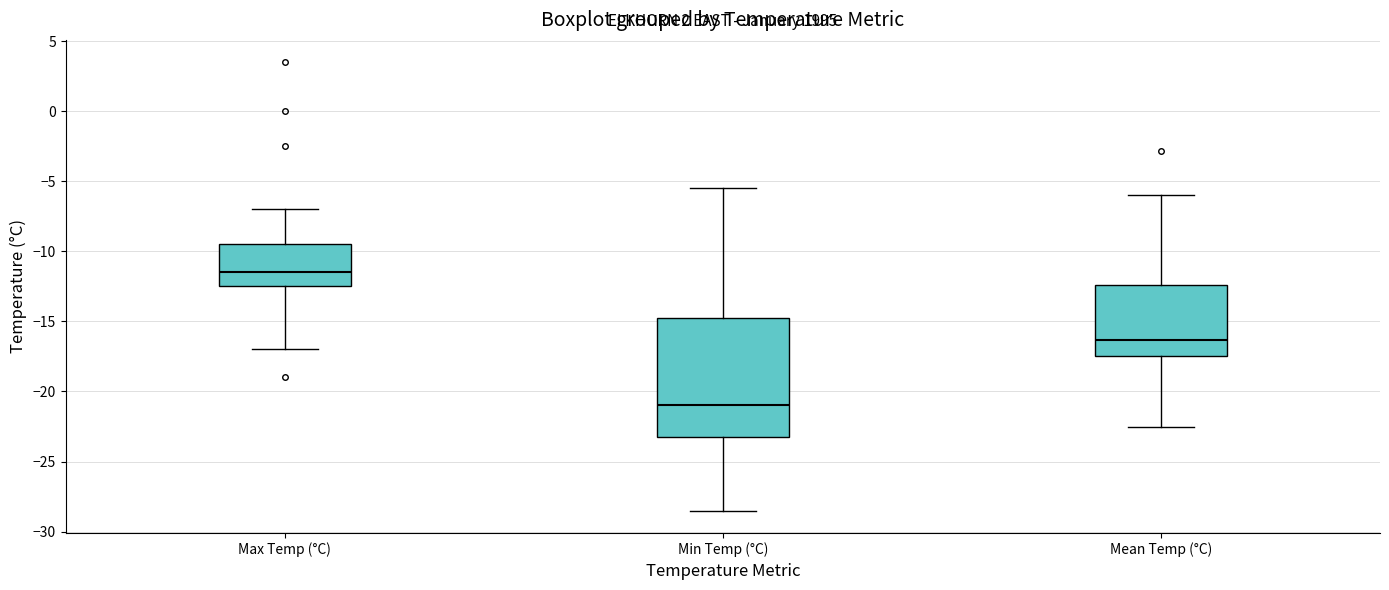

Where does the lower whisker of the box for Mean Temp (°C) end on the y-axis? The values are not printed on the chart, so give them approximately, as read against the axis.

-22.5